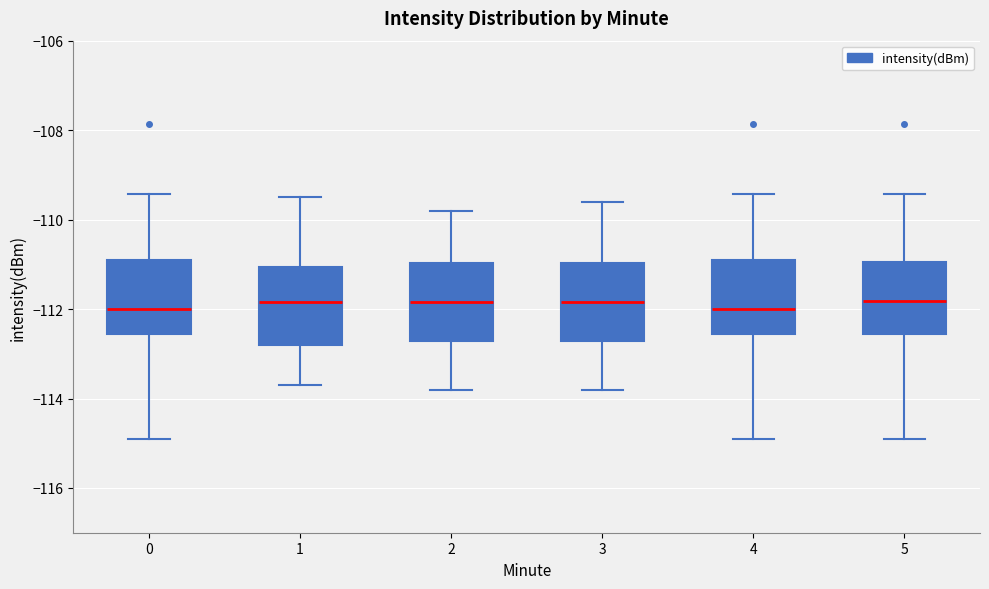

Where is the lower edge of the box at x = 3 on the y-axis? The values are not printed on the chart, so give them approximately, as read against the axis.

-112.8